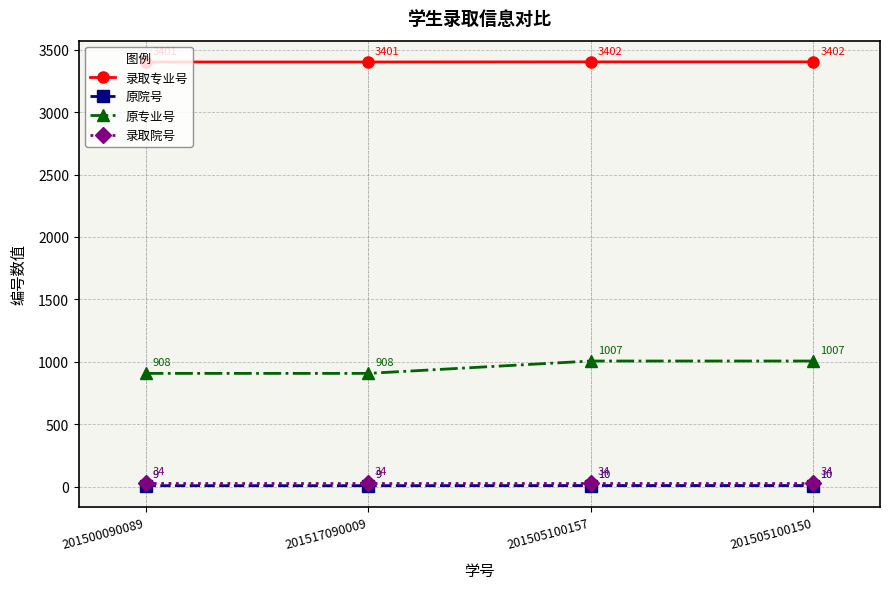

Reading left to right, list all the values displayed in this chart.

录取专业号: 201500090089=3401	201517090009=3401	201505100157=3402	201505100150=3402
原院号: 201500090089=9	201517090009=9	201505100157=10	201505100150=10
原专业号: 201500090089=908	201517090009=908	201505100157=1007	201505100150=1007
录取院号: 201500090089=34	201517090009=34	201505100157=34	201505100150=34